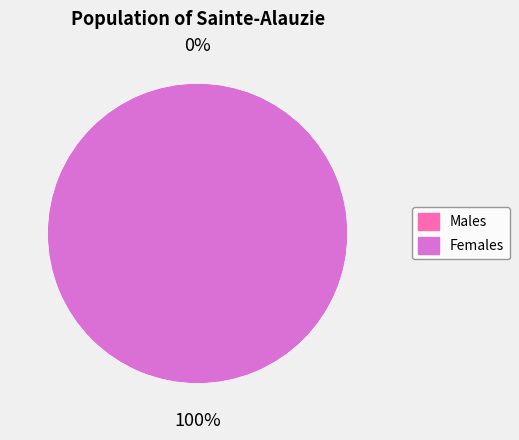

Combined, what portion of the pie is 2023-06-29T00:58:55.636Z and 2023-06-29T03:58:00.923Z?

100.0%